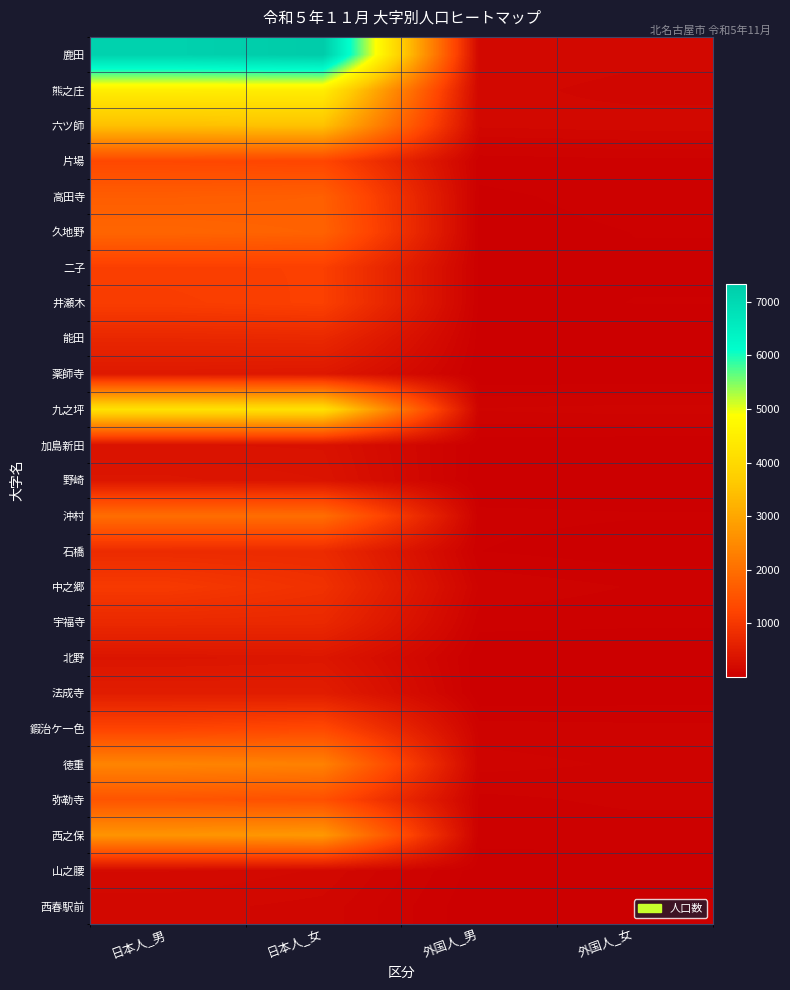

Which category has the lowest value across all series?

外国人_女